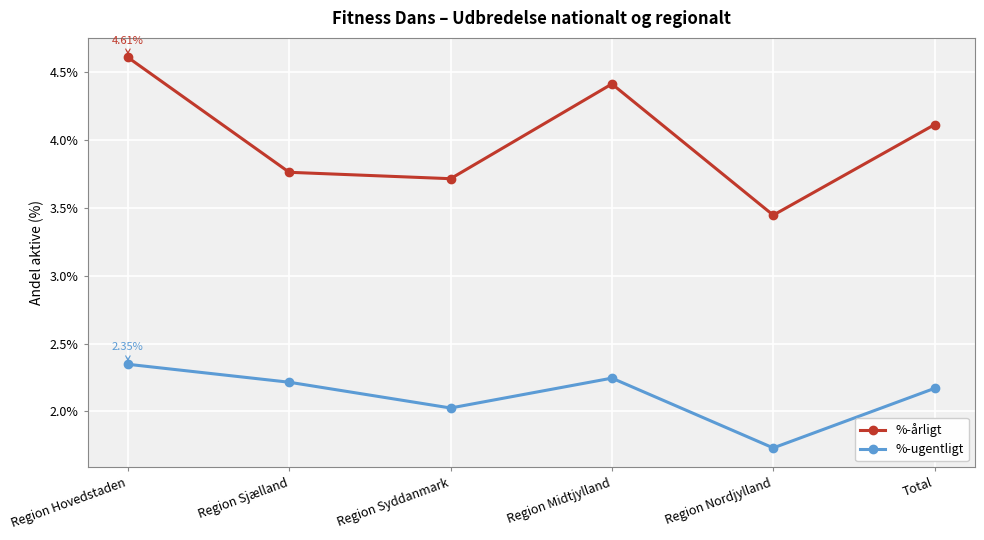

List the labels in order of %-ugentligt value, largest first.

Region Hovedstaden, Region Midtjylland, Region Sjælland, Total, Region Syddanmark, Region Nordjylland